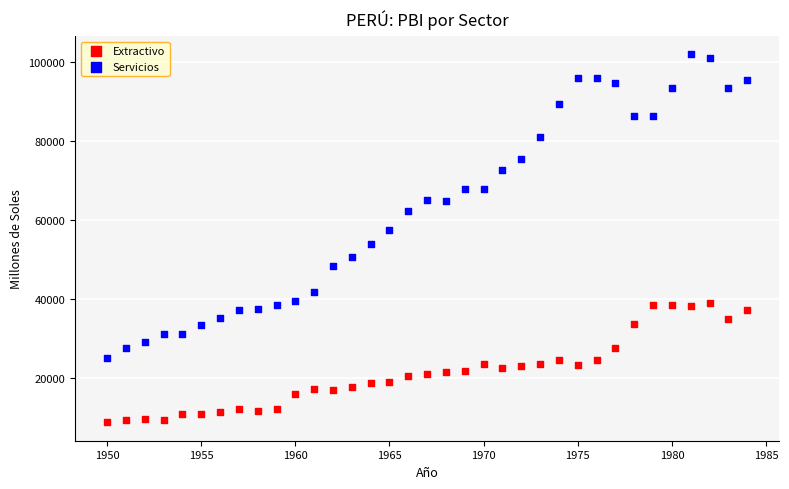

Across all data points, what is the range of X values (max minus min)?

34